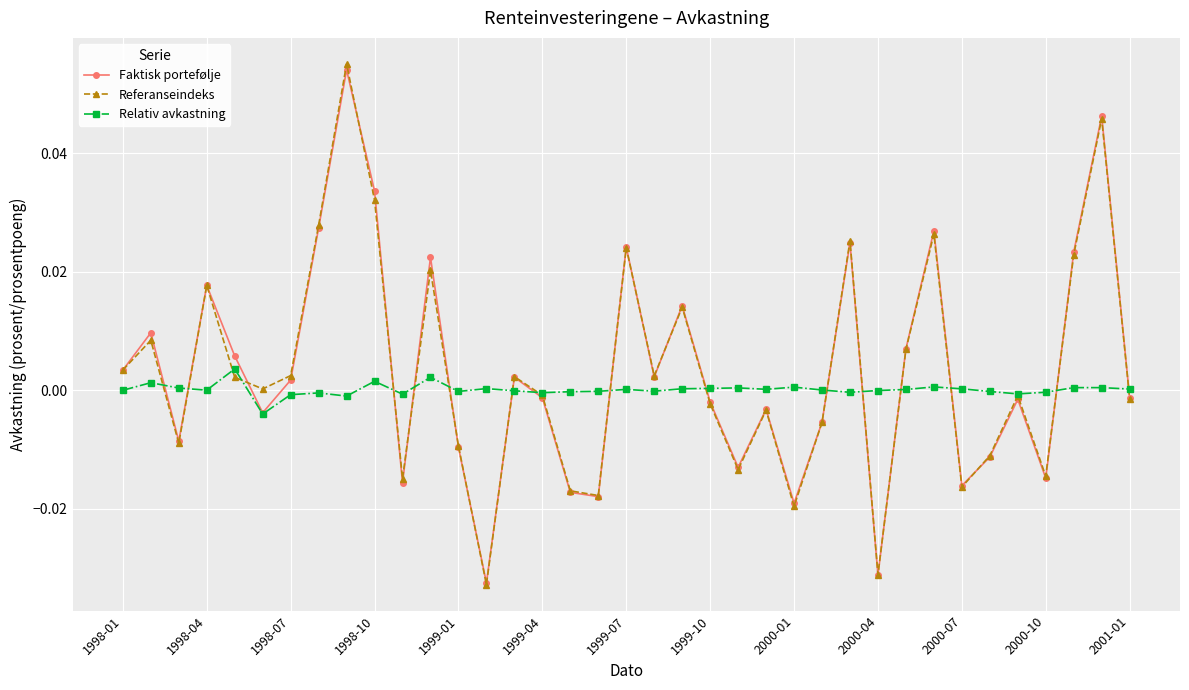

In Referanseindeks, how many points are higher than both neighbors (excluding endpoints)?

12